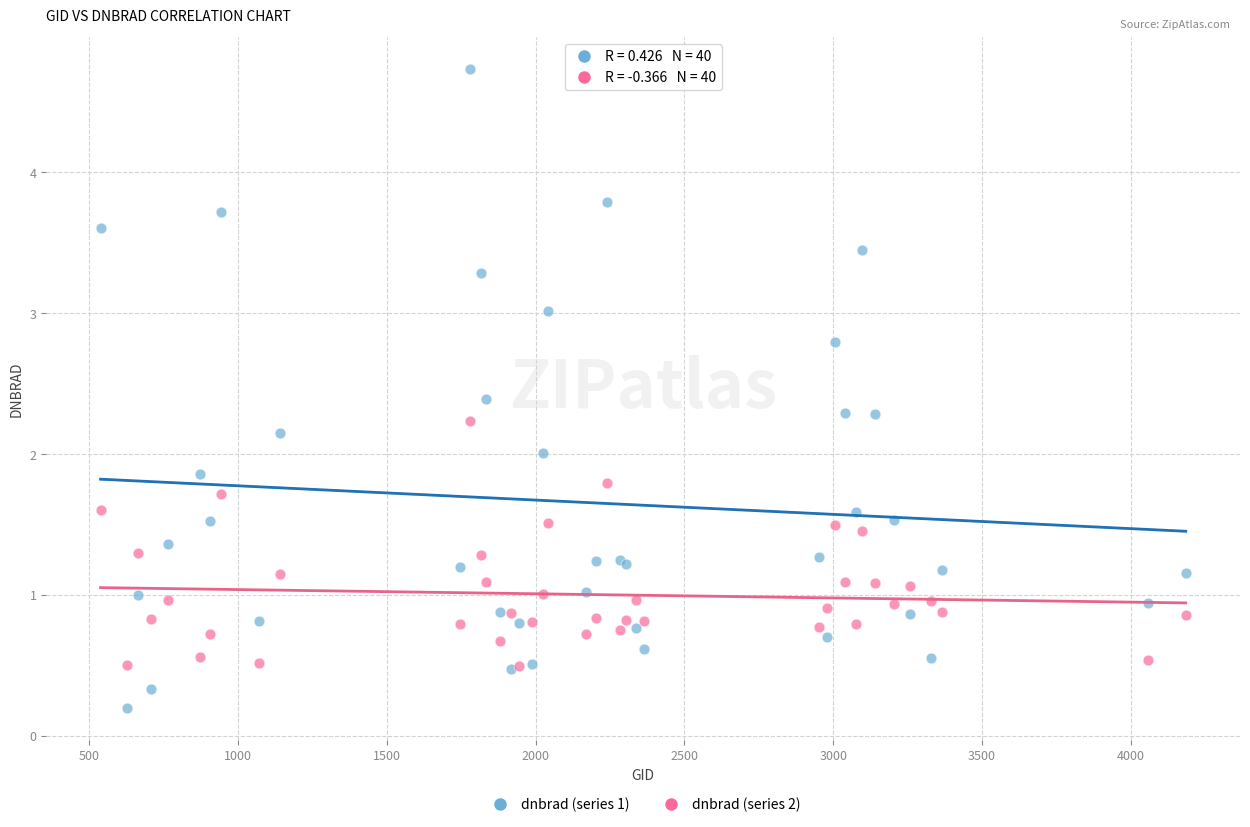

Which series contains the lowest Y value?

dnbrad (series 1)